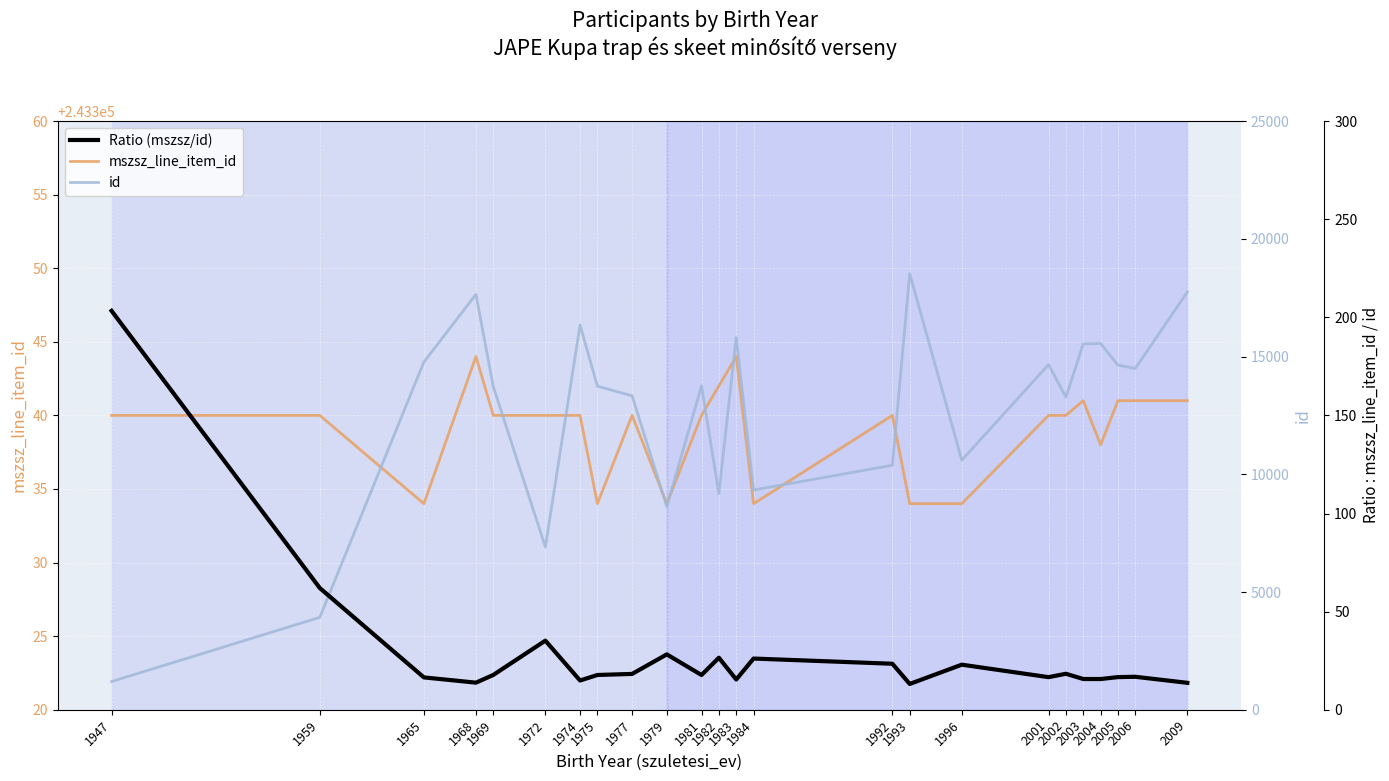

At which category does id reach its first local peak?

1968